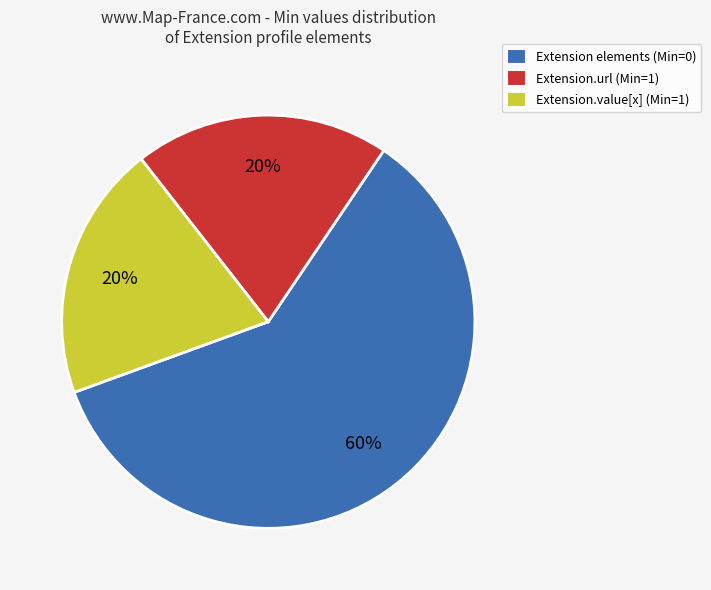

How many slices are in this pie chart?

3